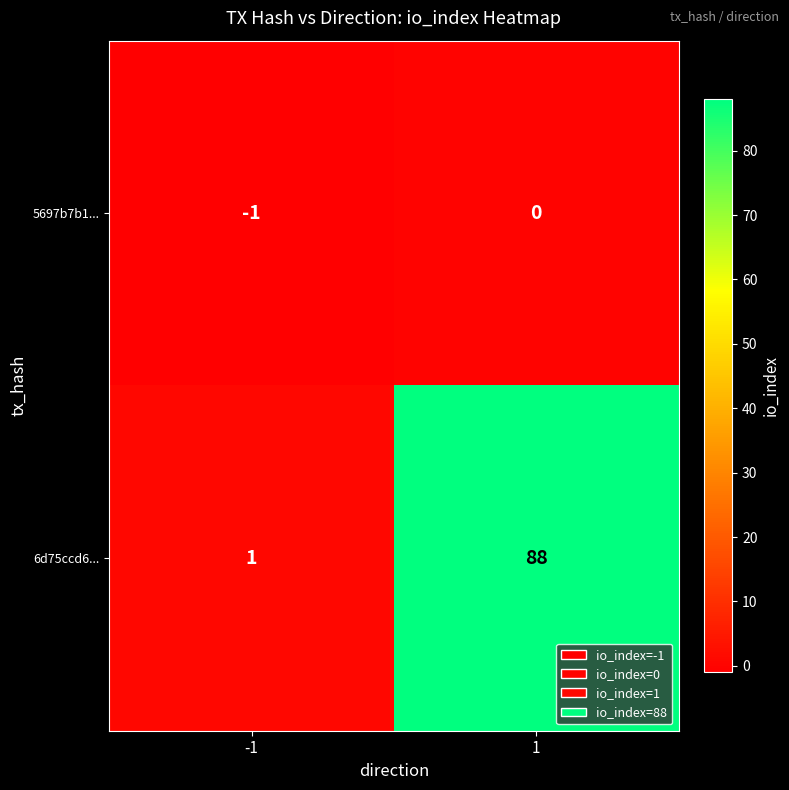

Which series changed the most between -1 and 1?

6d75ccd6...